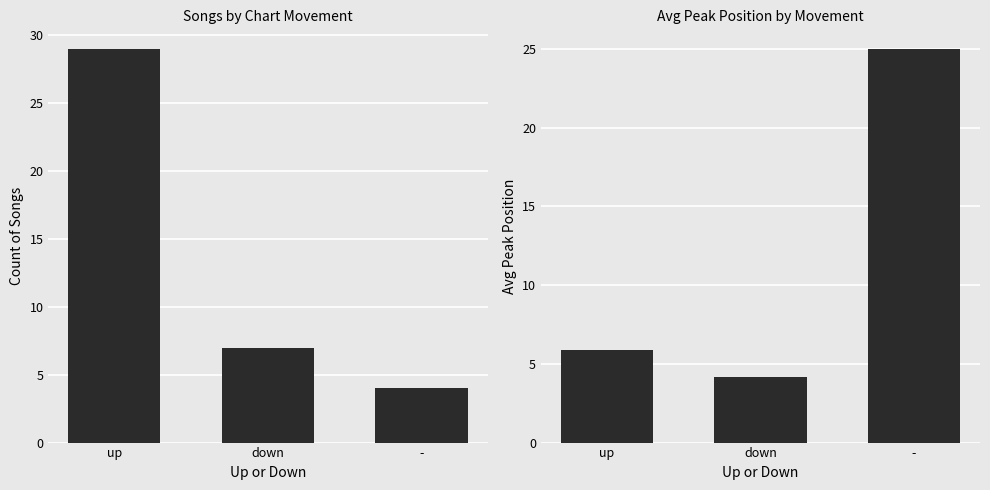

At how many categories does at least one series exceed 6?

3